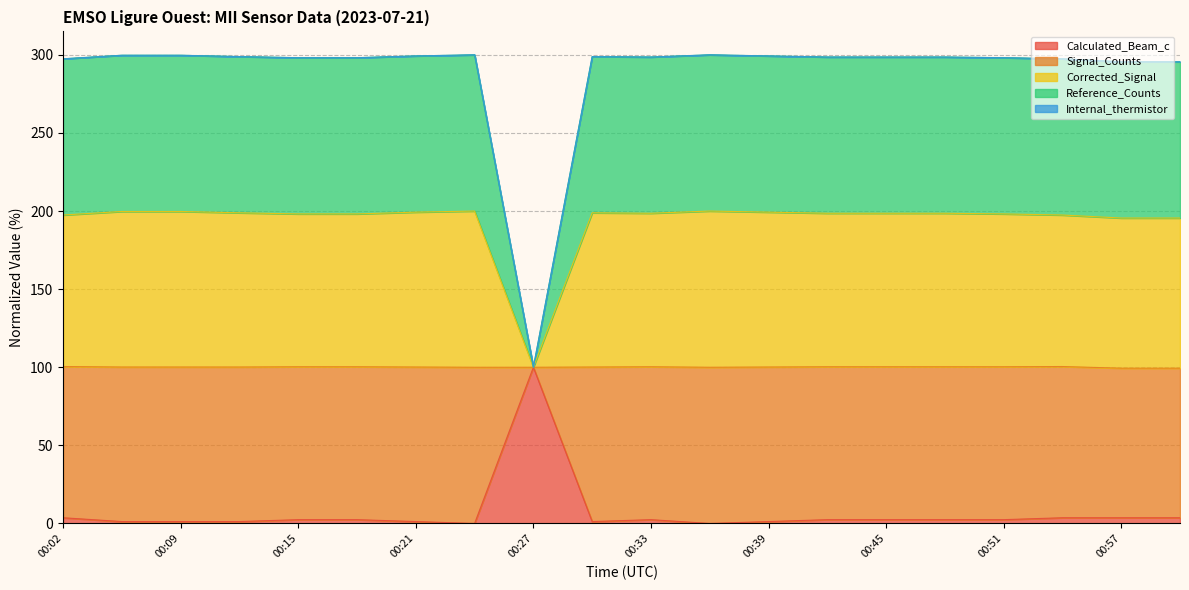

How many data points in Reference_Counts are above 298?

15